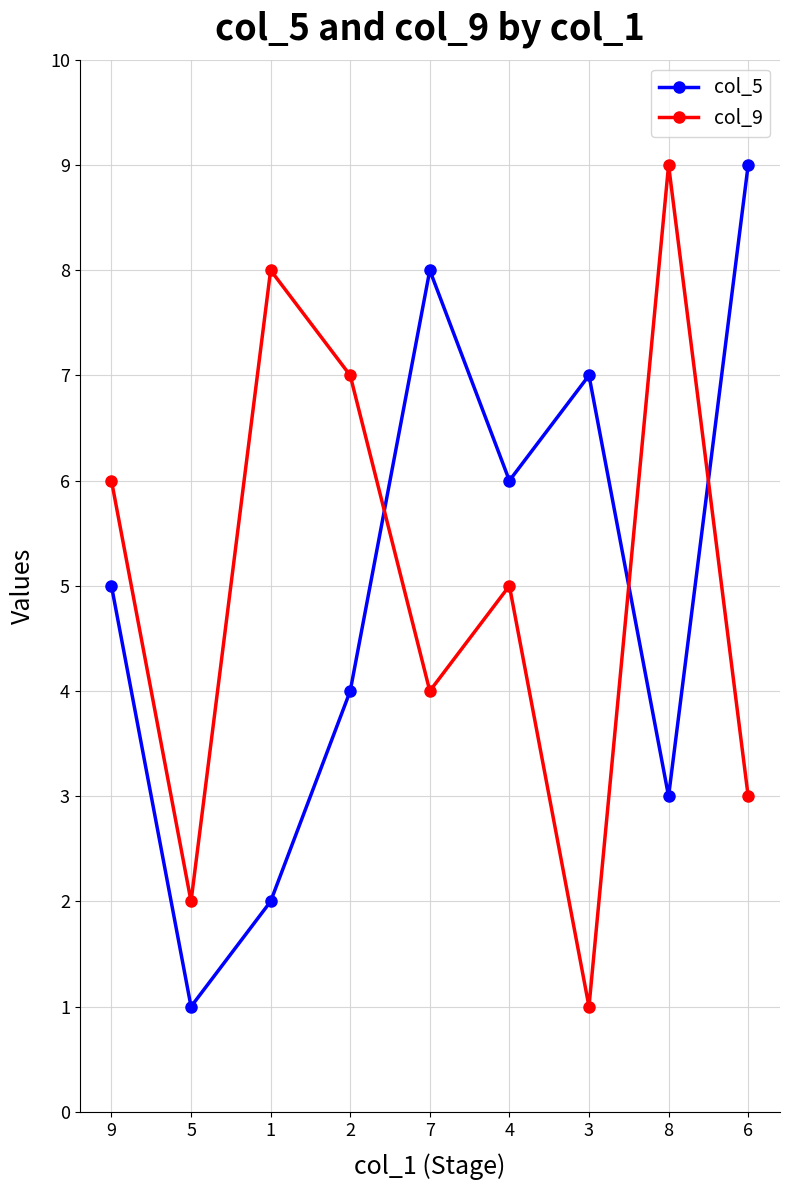

How many times do col_5 and col_9 cross each other?

3